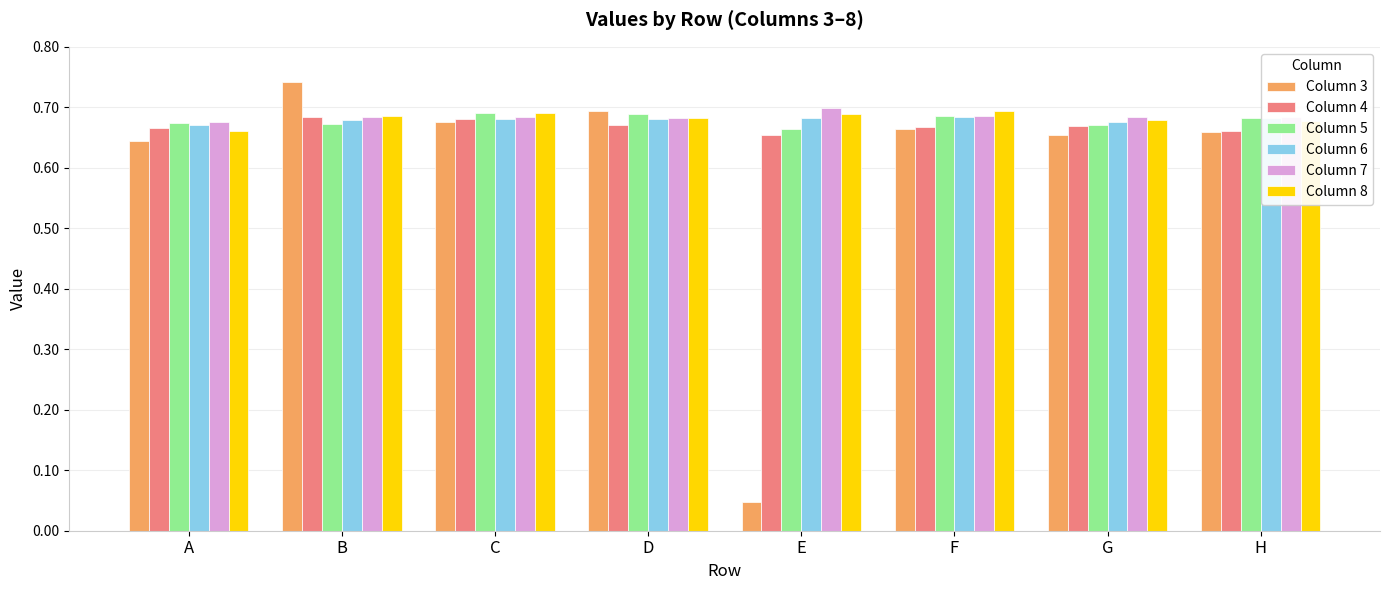

Which series has the largest range (max minus min)?

Column 3